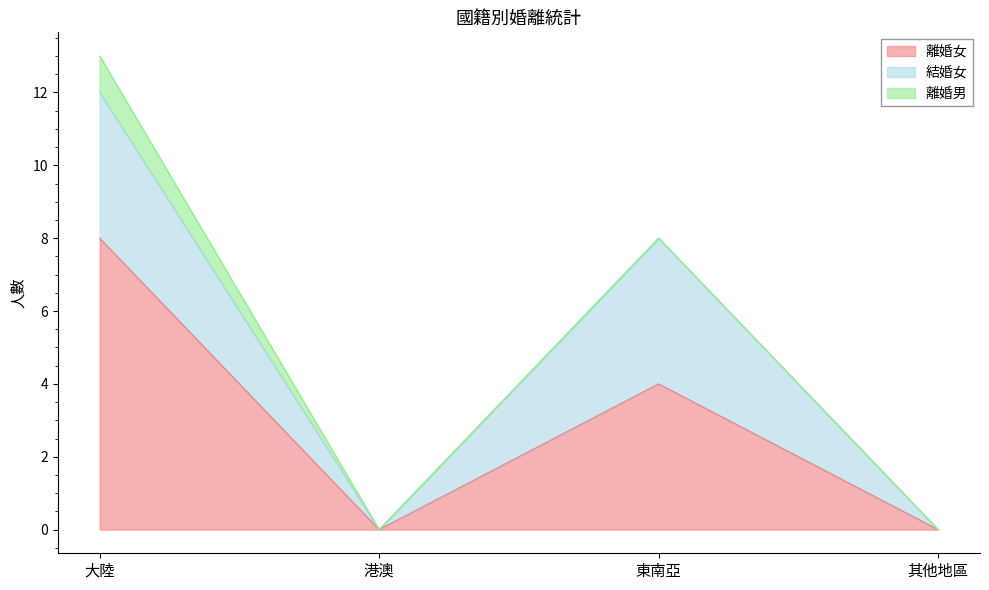

At how many categories does at least one series exceed 4?

1